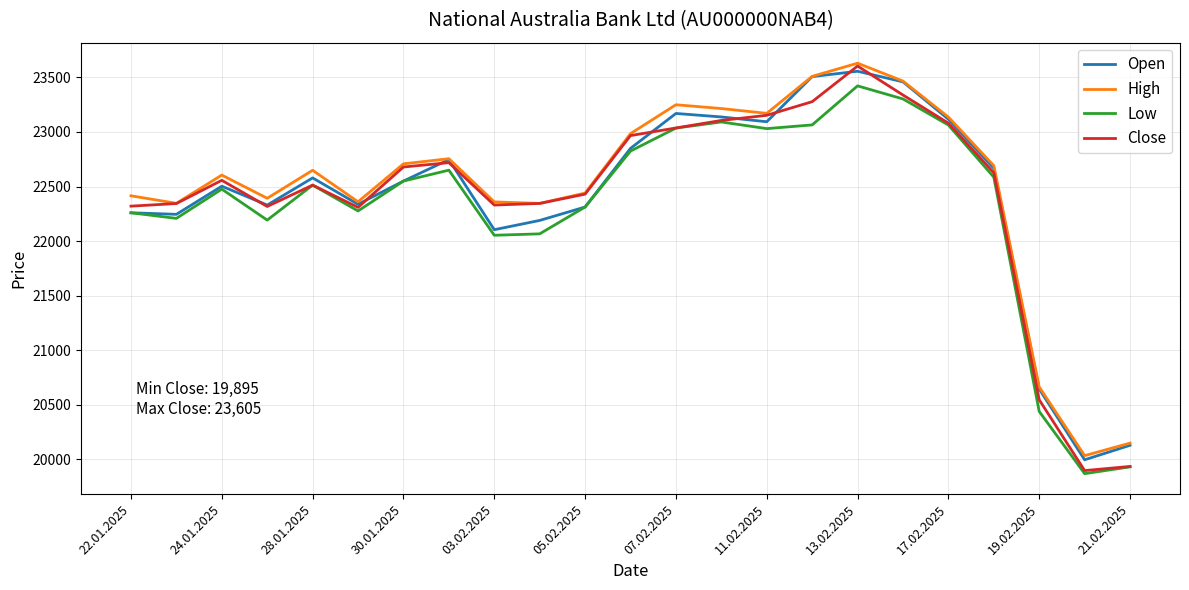

Which series has the widest spread of values?

Close